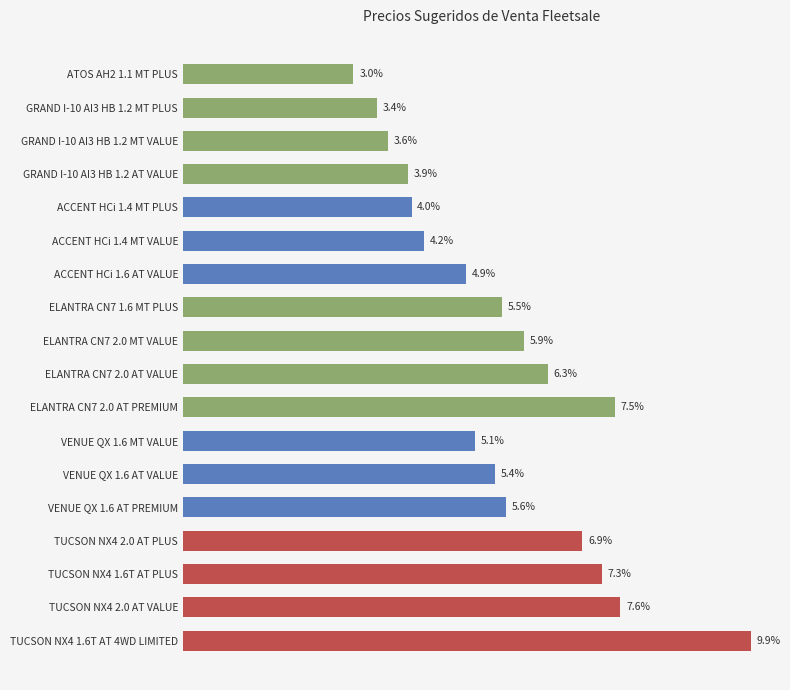

Does the chart contain any negative values?

No